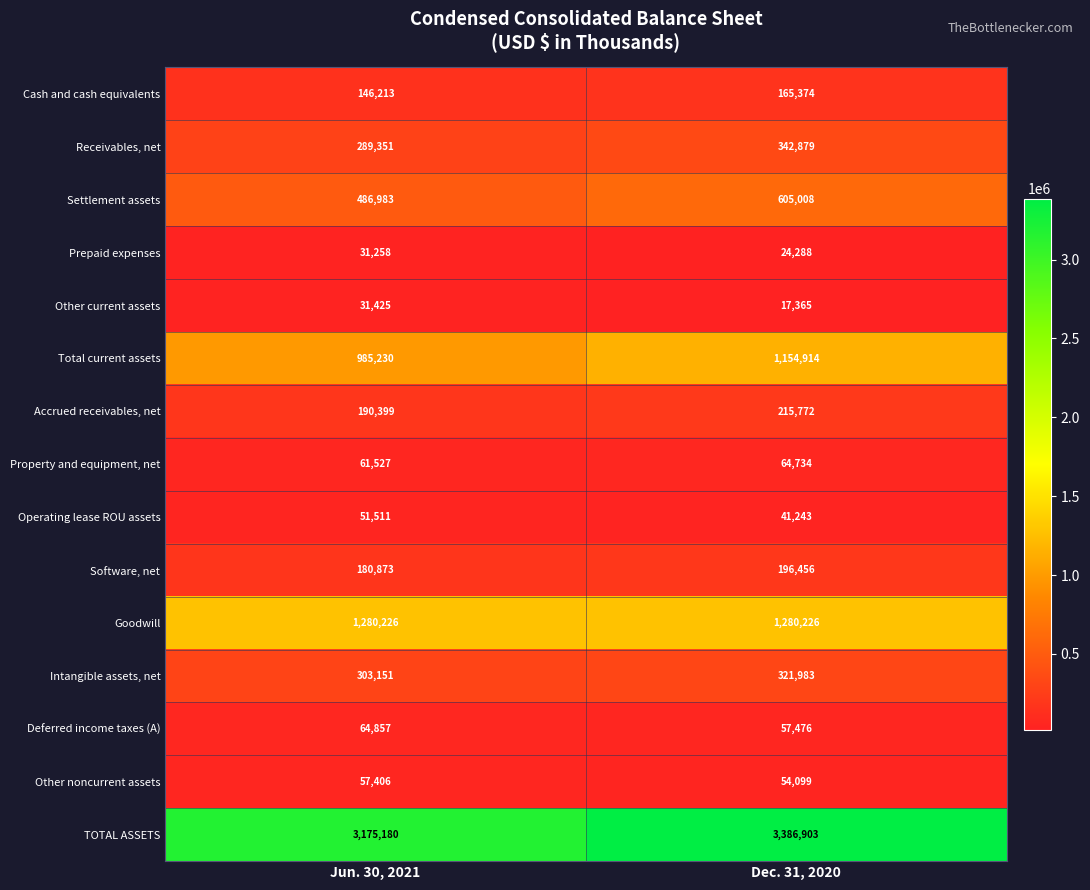

The value of Goodwill at Dec. 31, 2020 is 860794. True or false?

False